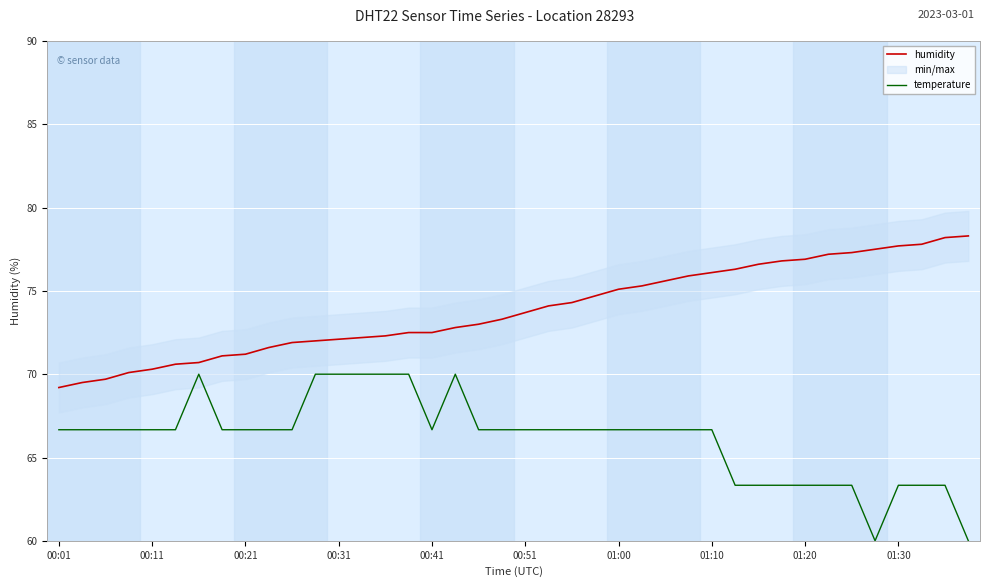

Which has a higher value, 18 or 39?

39